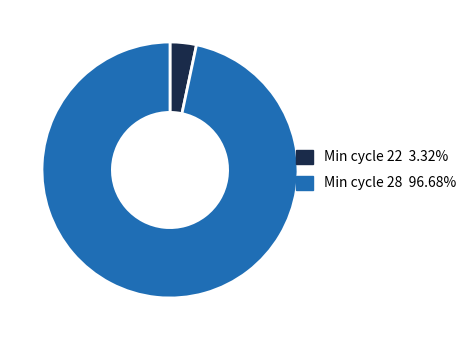

Does any single category account for the majority?

Yes